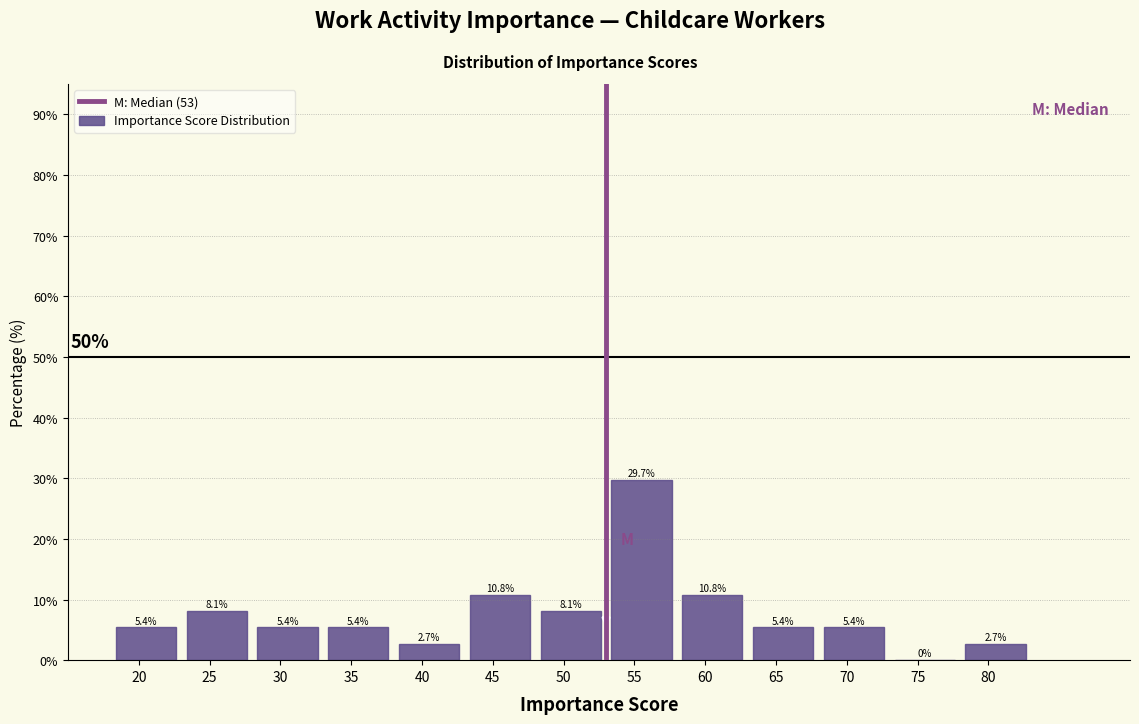

What is the height of the bar covering 63 to 68 on the x-axis?

5.4